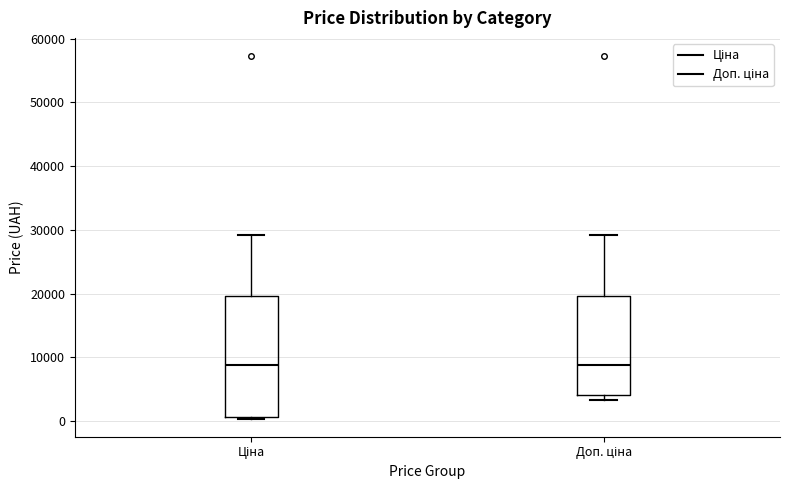

Where does the median line of the box for Доп. ціна sit on the y-axis? The values are not printed on the chart, so give them approximately, as read against the axis.

9000